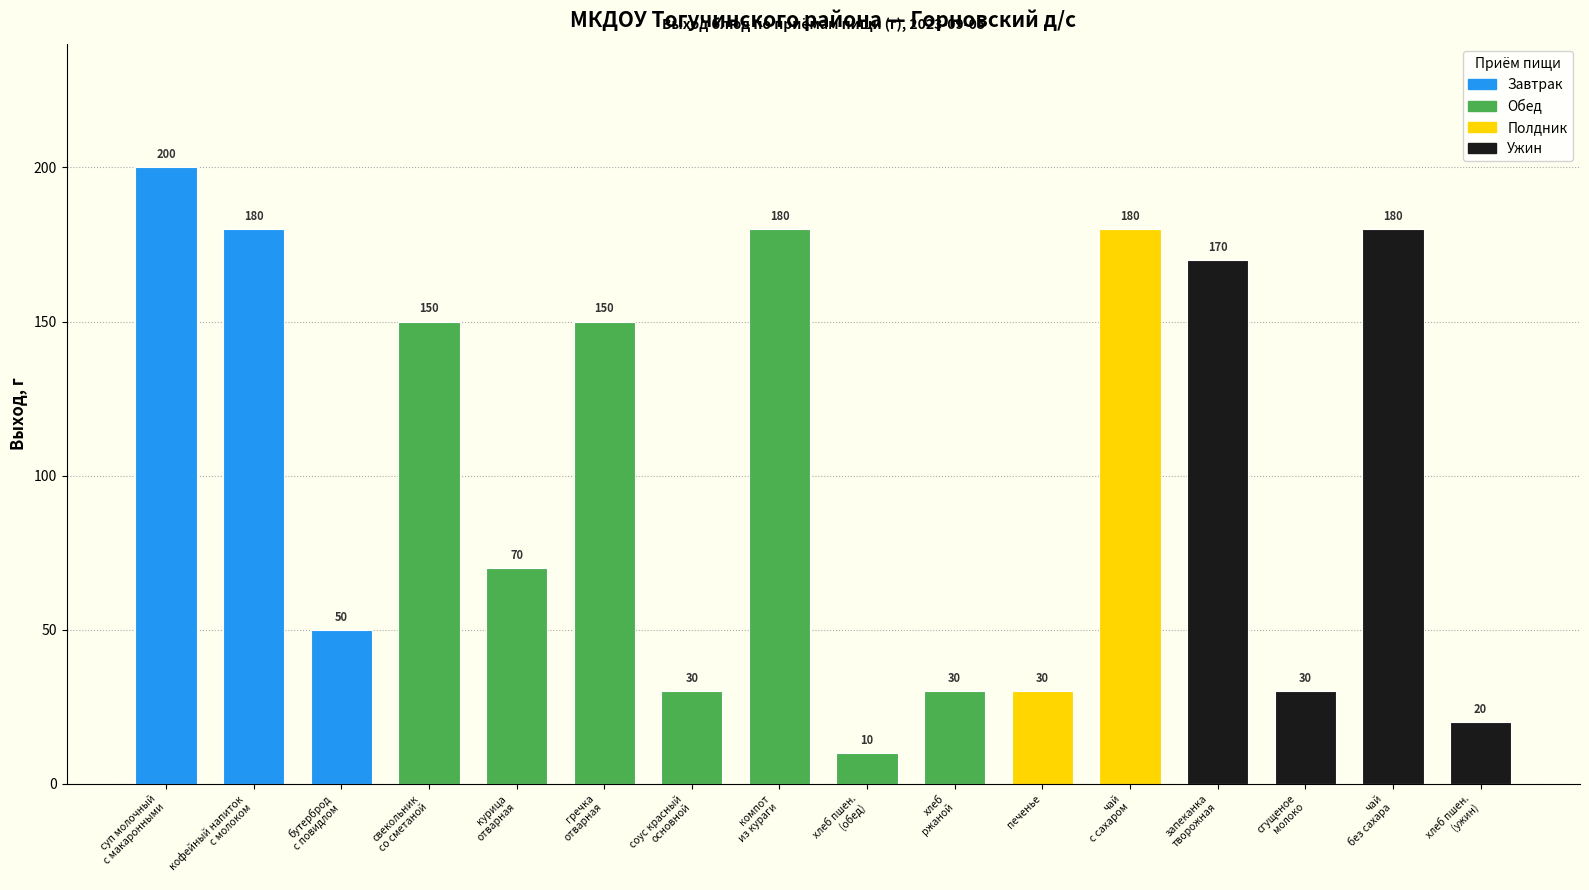

What is the label of the 3rd bar from the right?

сгущеное молоко